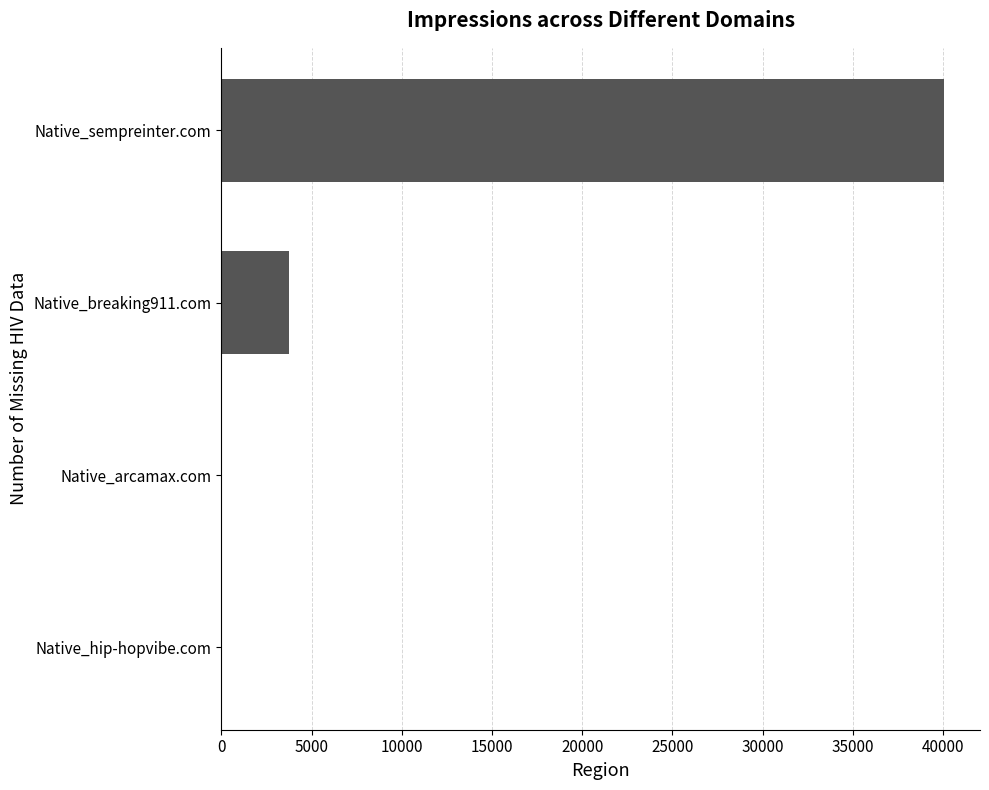

The value at Native_sempreinter.com is 53281. True or false?

False